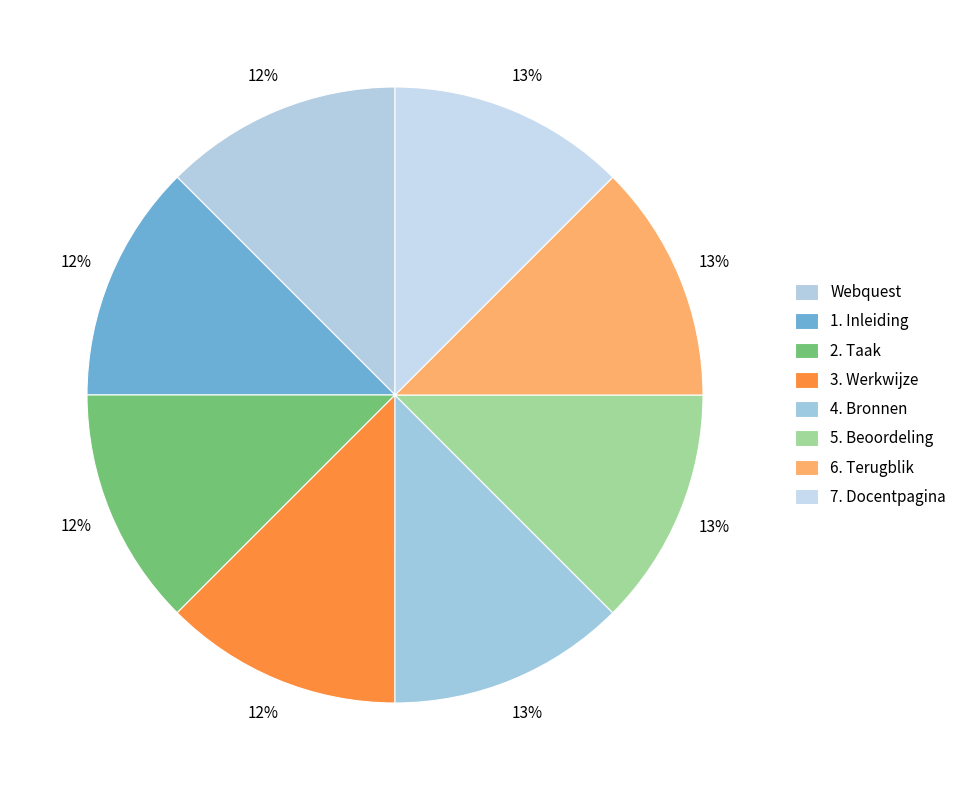

Which slice is the largest?

7. Docentpagina